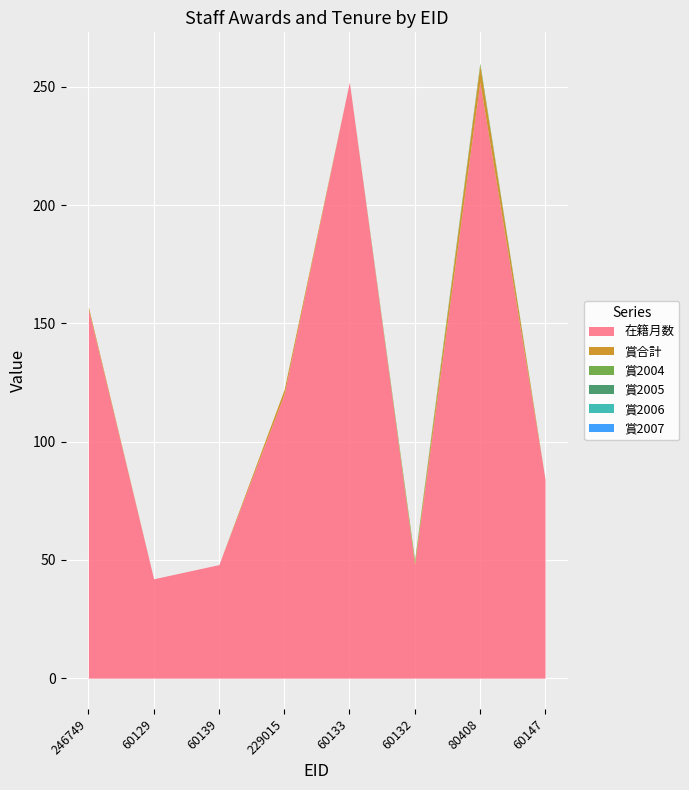

At which label does 賞2004 reach its peak?

60132